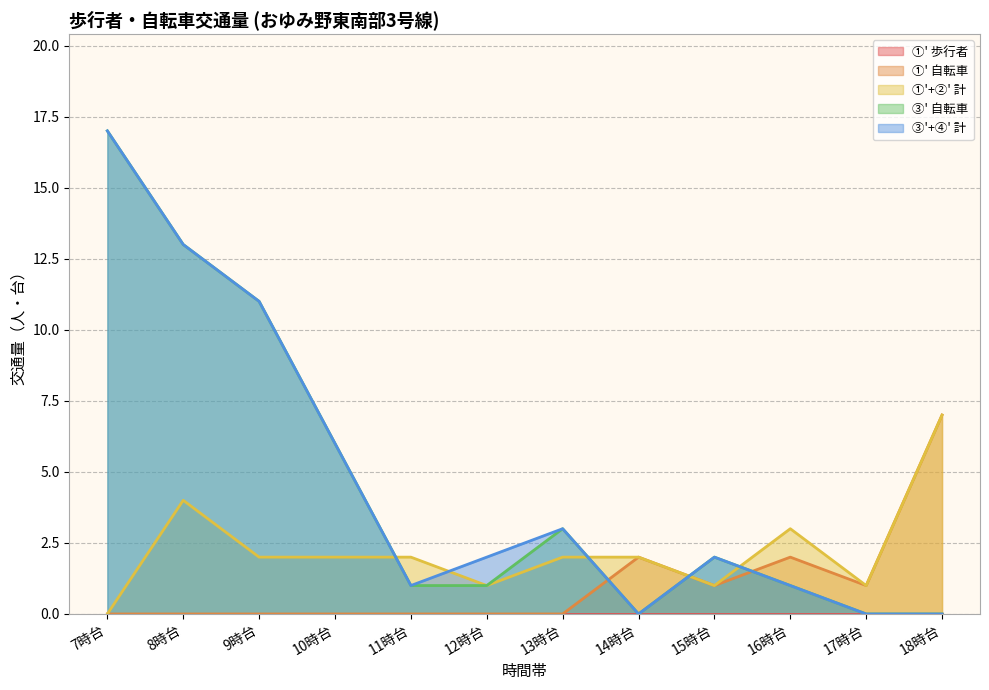

How many lines are shown in the chart?

5